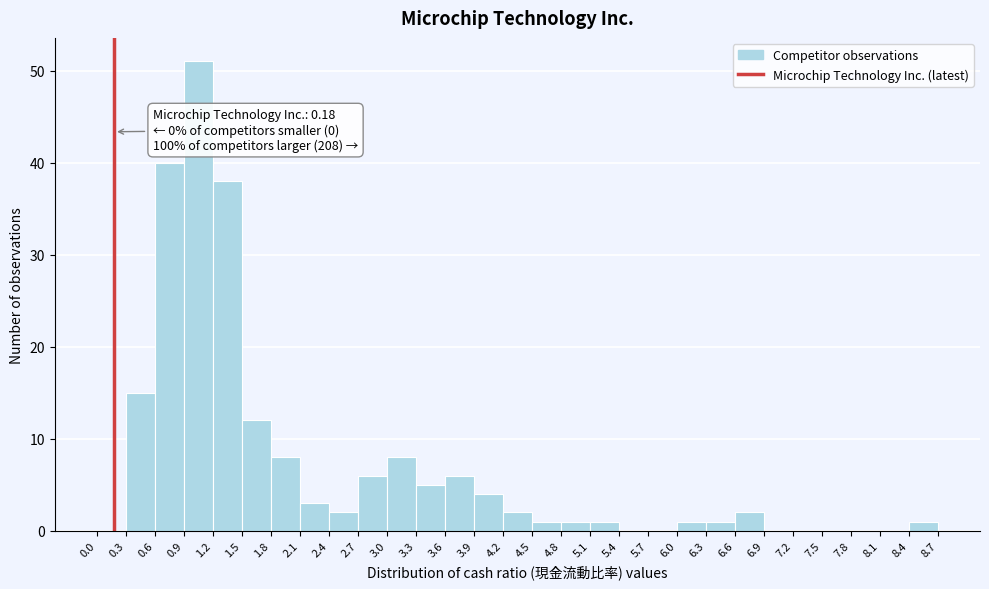

Which range on the x-axis has the tallest bar?

0.9 to 1.2